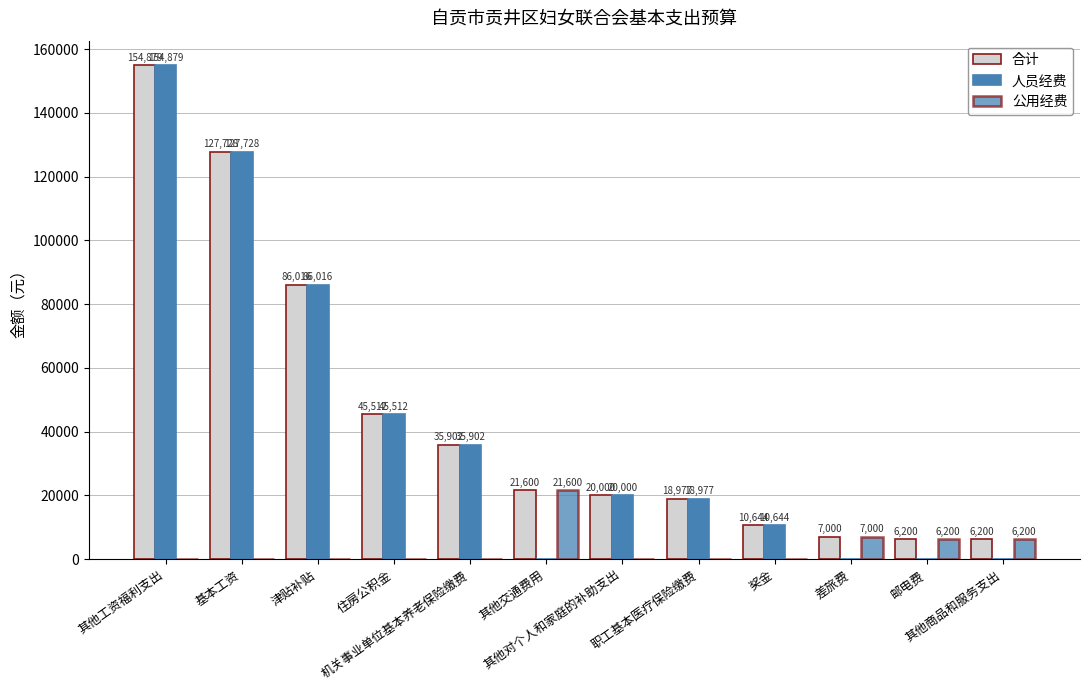

Count the number of data series in this chart.

3